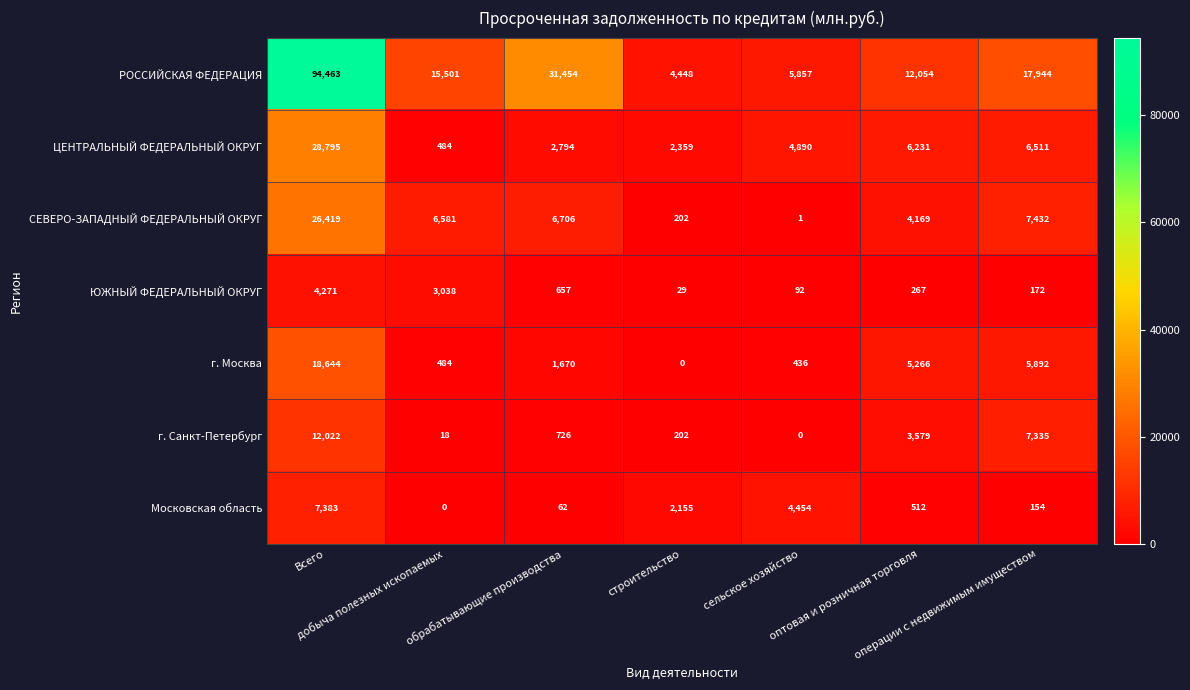

What is the highest value of the г. Санкт-Петербург series?

12022